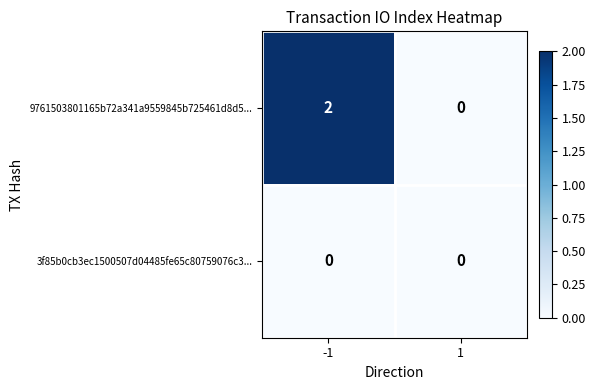

The 3f85b0cb3ec1500507d04485fe65c80759076c3... series shows 0 at -1. True or false?

True